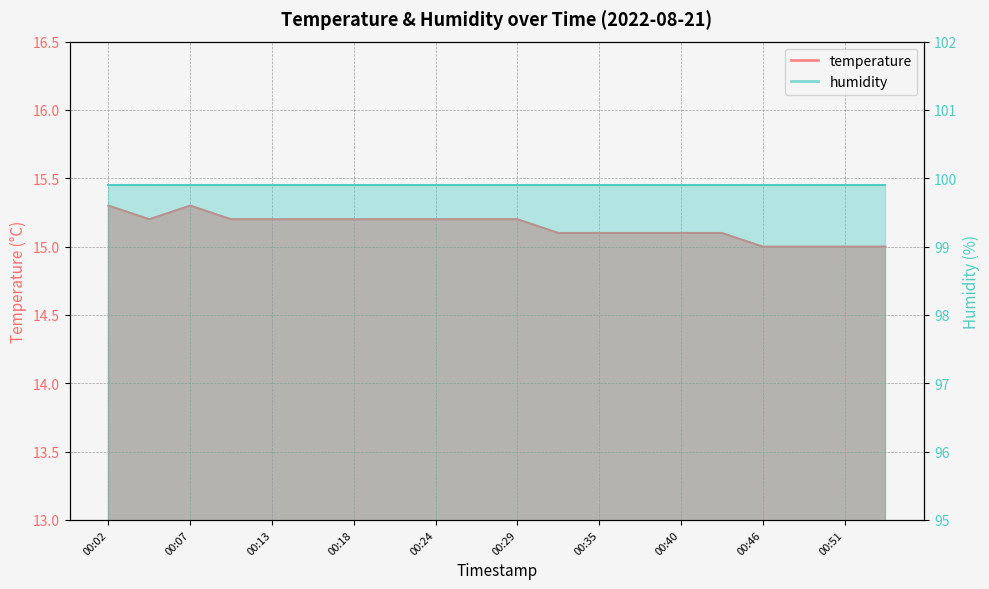

Reading left to right, what are all the values shown in this chart?

15.3	15.2	15.3	15.2	15.2	15.2	15.2	15.2	15.2	15.2	15.2	15.1	15.1	15.1	15.1	15.1	15.0	15.0	15.0	15.0